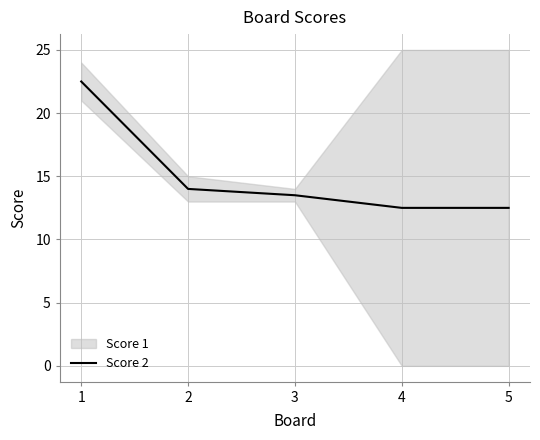

Reading left to right, what are all the values shown in this chart?

1=22.5	2=14.0	3=13.5	4=12.5	5=12.5